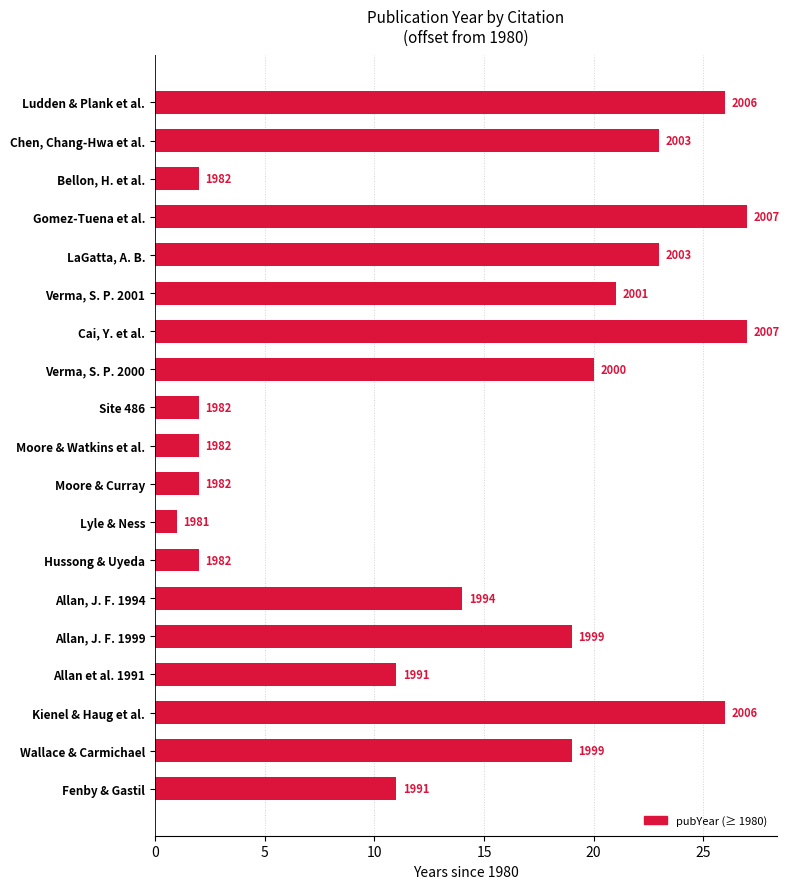

Where is the data nearest to the value 14?

Allan, J. F. 1994